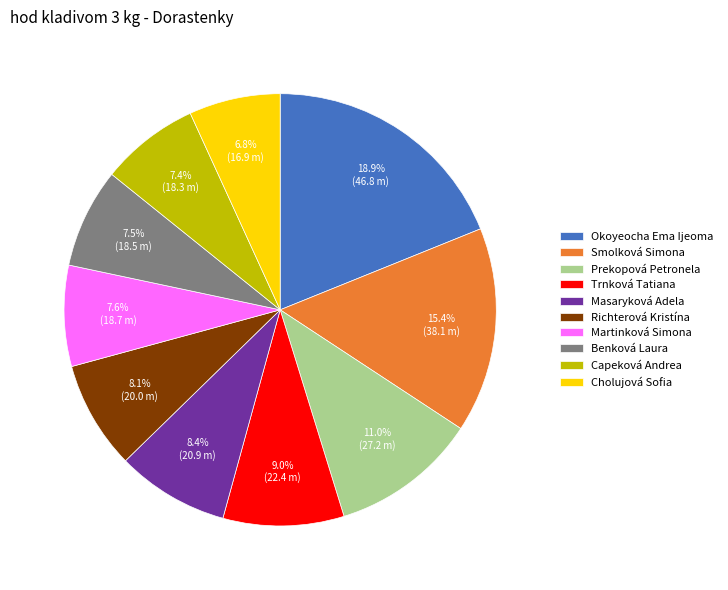

To the nearest percent, what is the average slice percentage?

10%